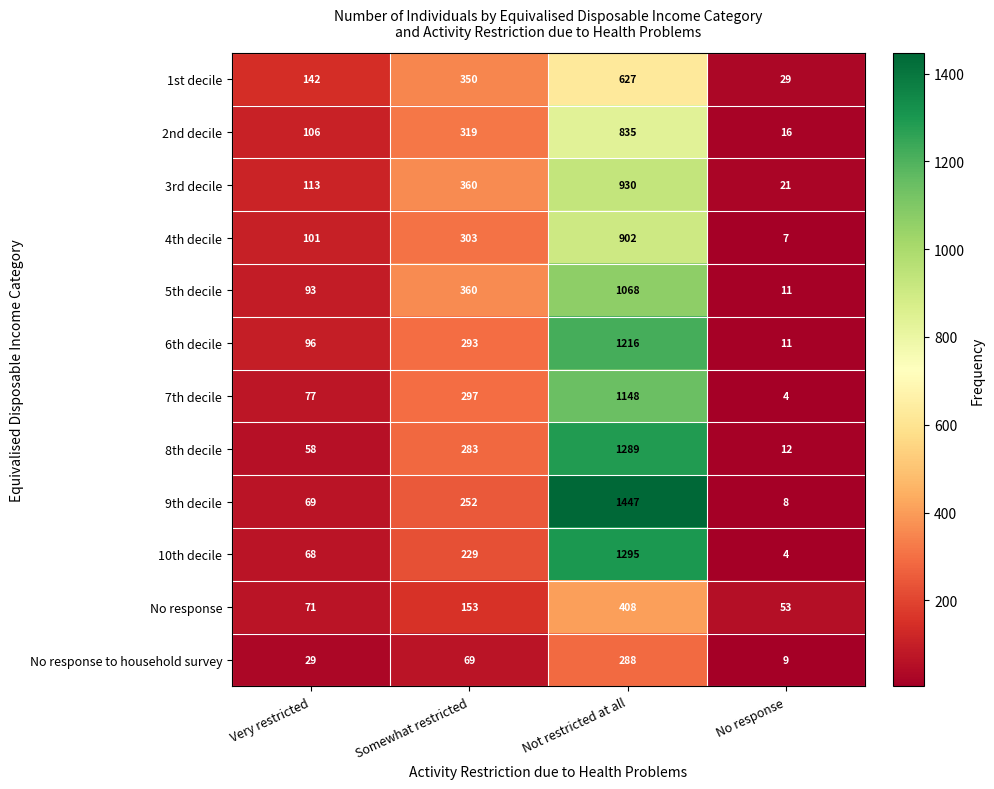

What is the average value of the 10th decile series?

399